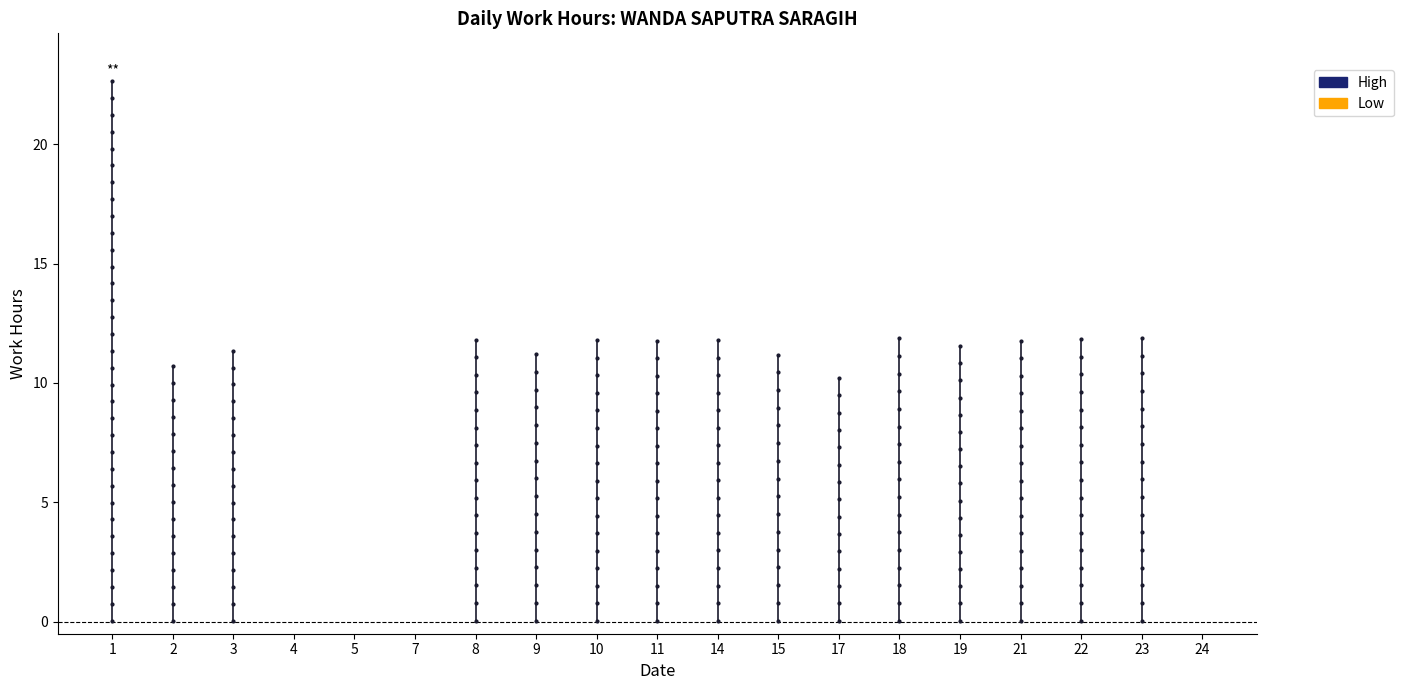

Between 11 and 14, which is larger?

14